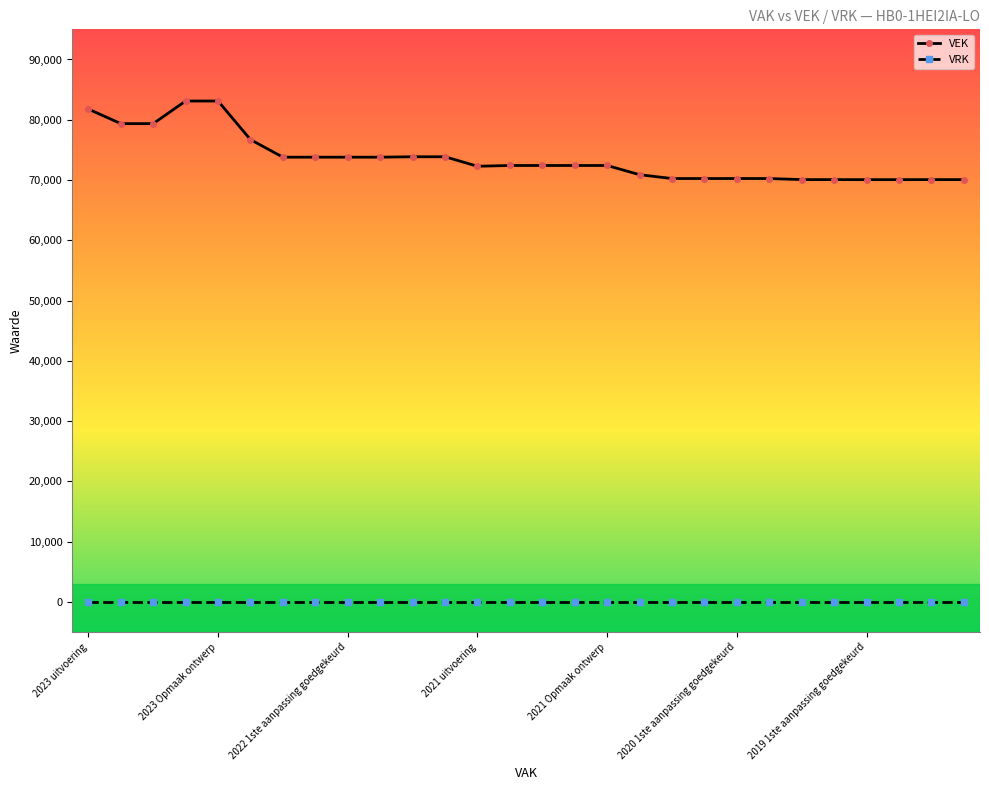

True or false: VEK and VRK cross at least once.

False